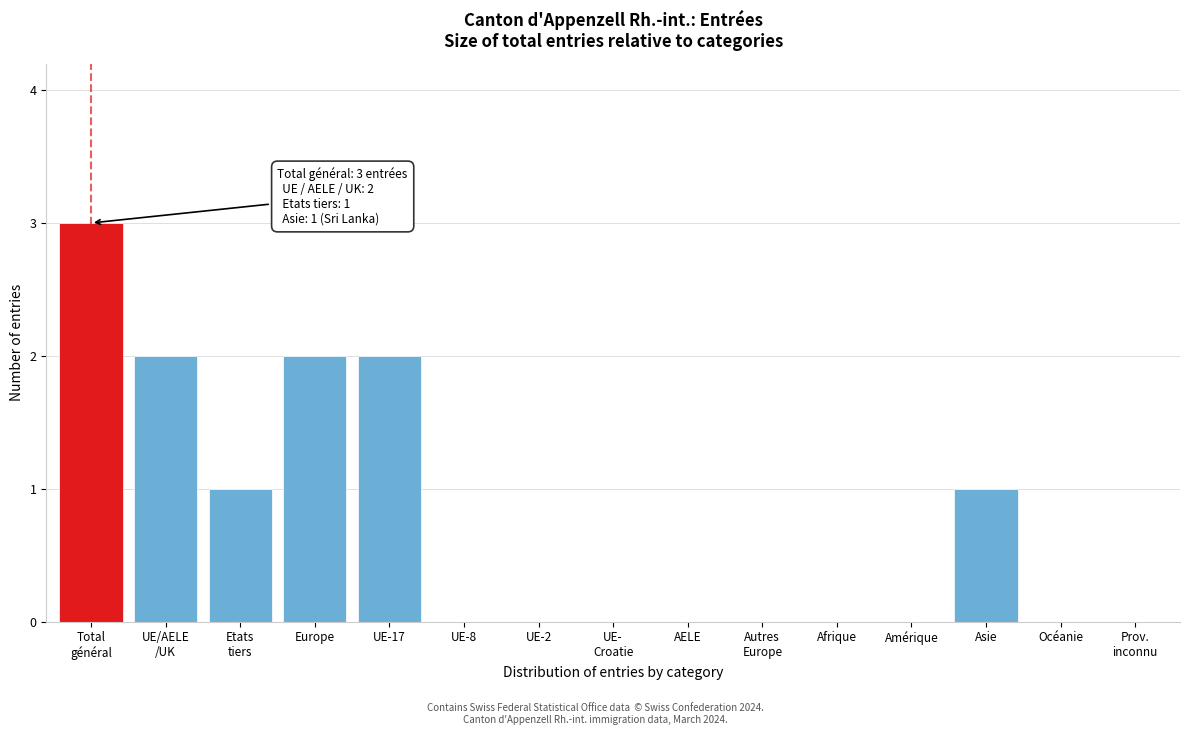

True or false: the data shows 2 at UE-17.

True